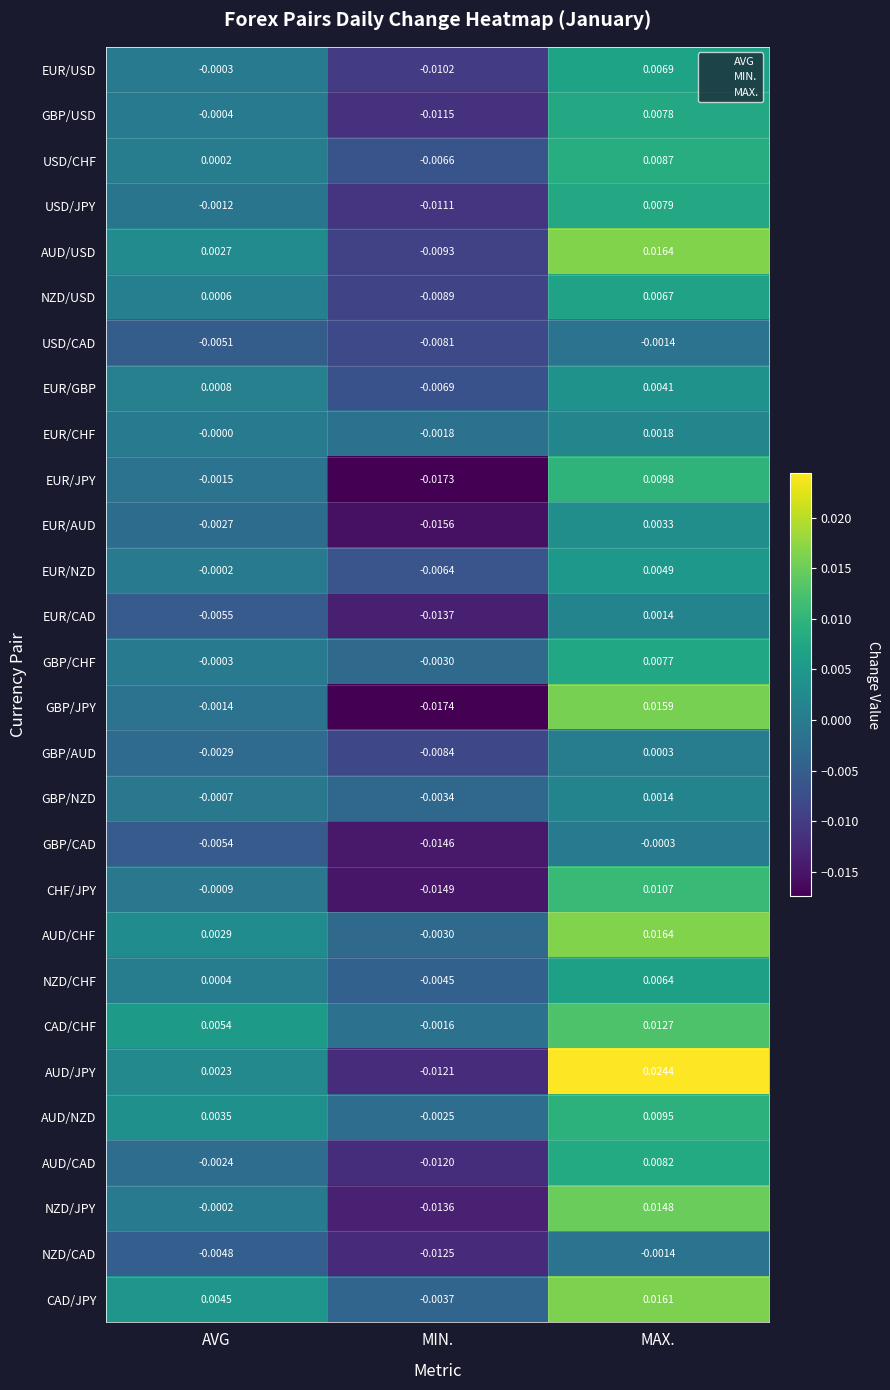

Between AVG and MIN., which series saw the biggest shift?

GBP/JPY